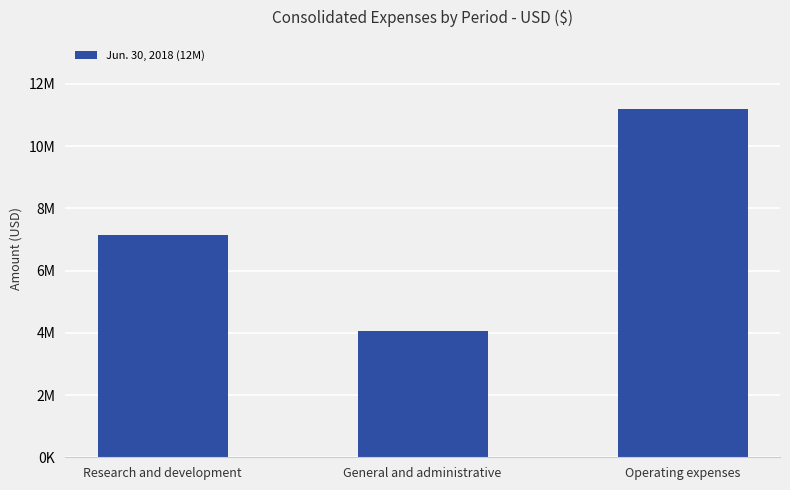

What position from the left is General and administrative?

2